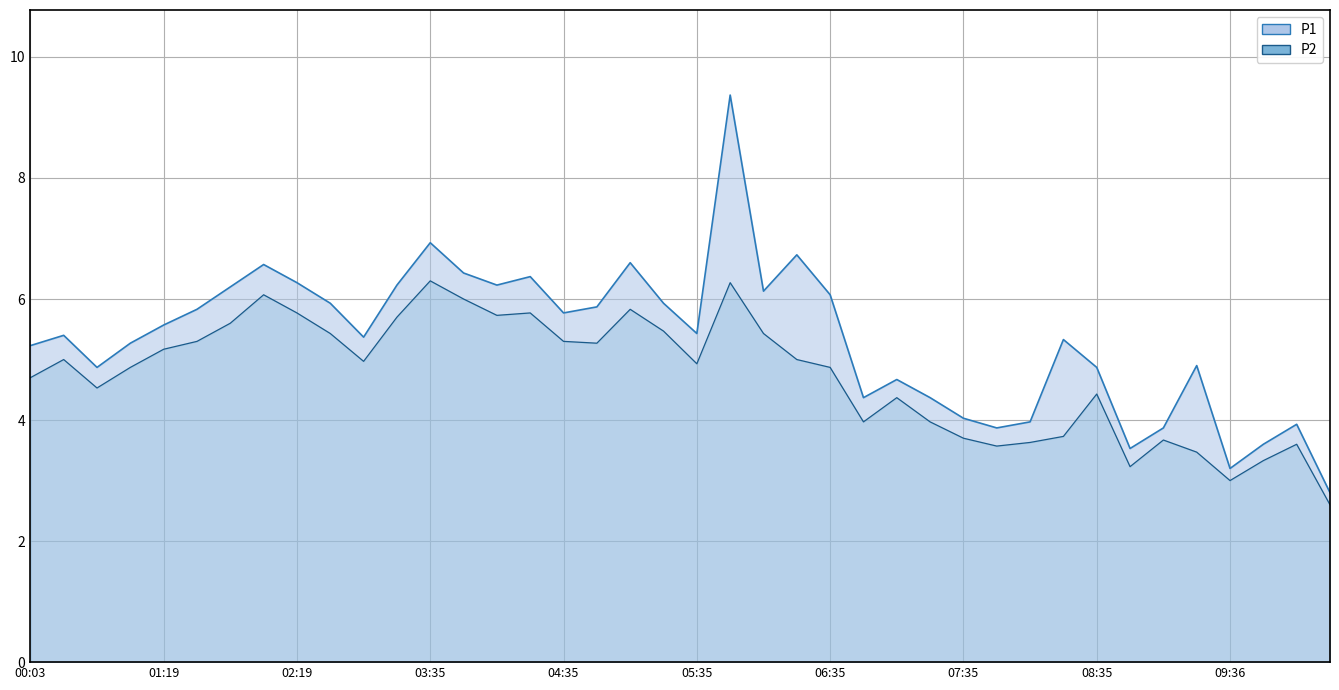

Is the value of P2 at 08:20 greater than the value of P1 at 01:19?

No